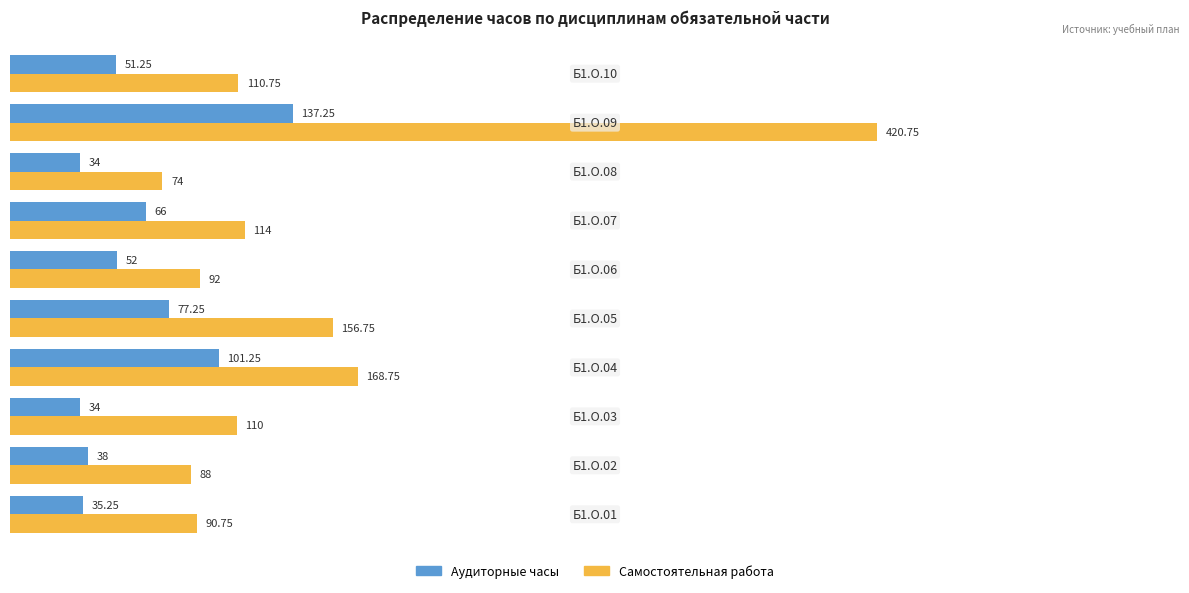

At how many categories does at least one series exceed 39?

10